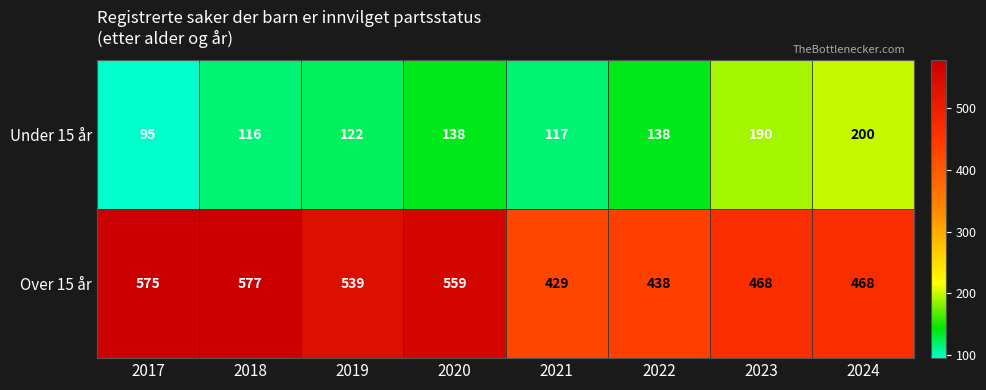

What is the sum of the Over 15 år values at 2022 and 2018?

1015